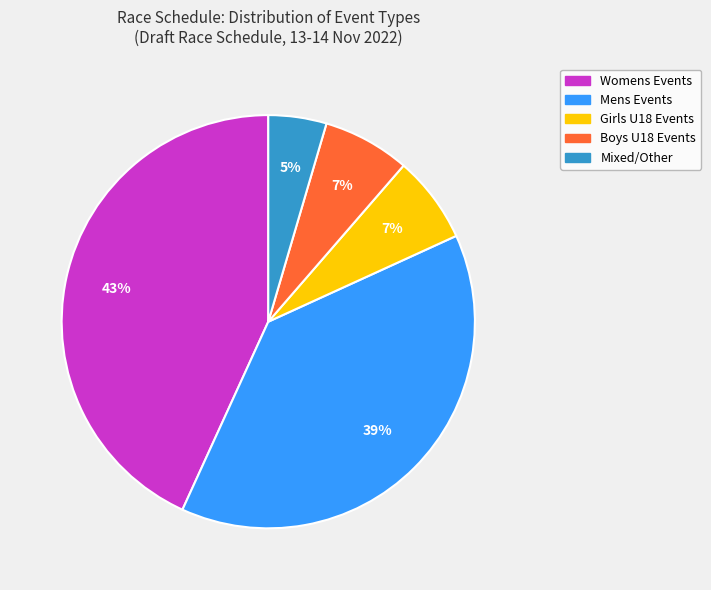

Is there a majority slice in this chart?

No